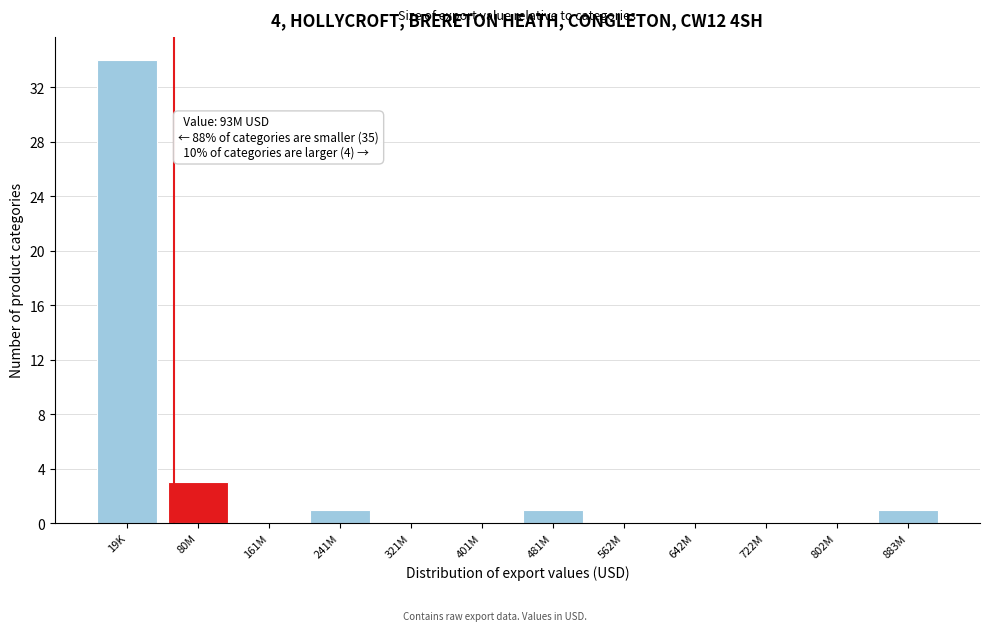

Reading right to left, transcribe all the data shown in this chart.

883M=1	802M=0	722M=0	642M=0	562M=0	481M=1	401M=0	321M=0	241M=1	161M=0	80M=3	19K=34